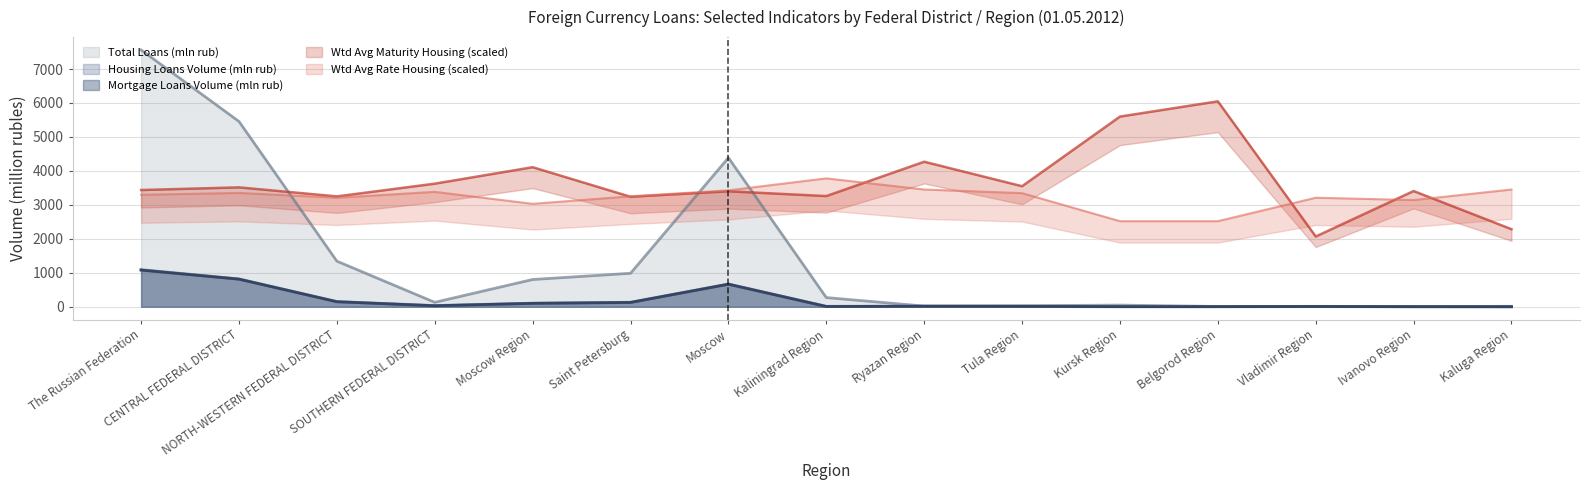

What is the label of the 1st point from the right?

Kaluga Region